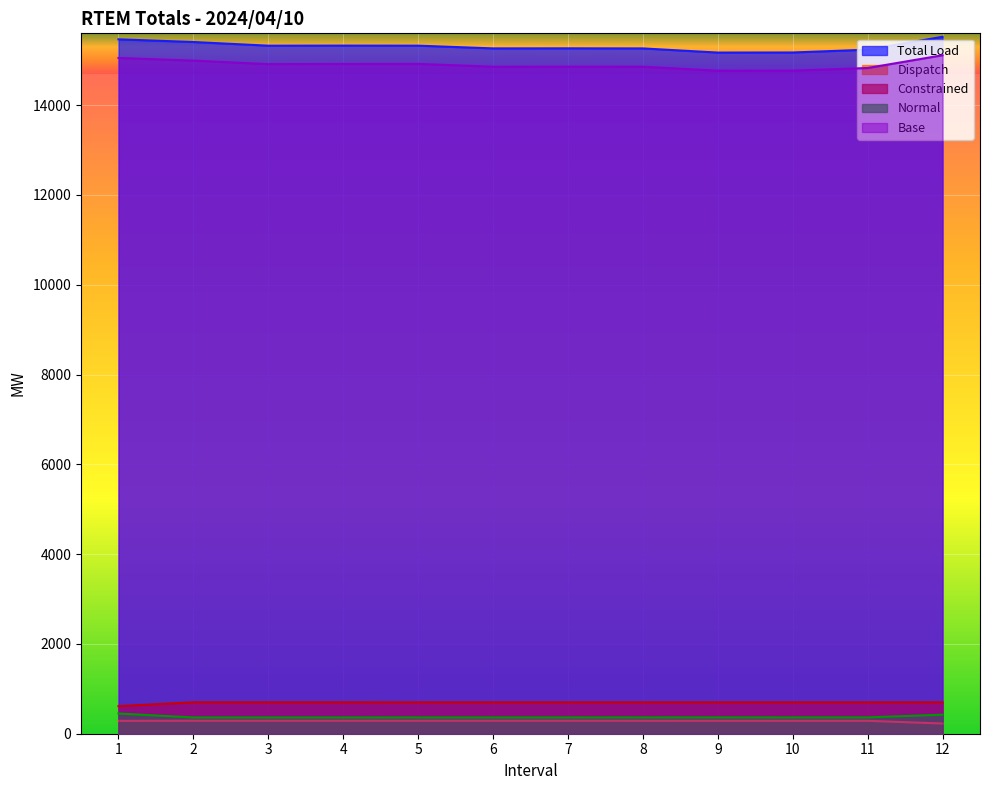

What is the average value of the Constrained series?

692.2